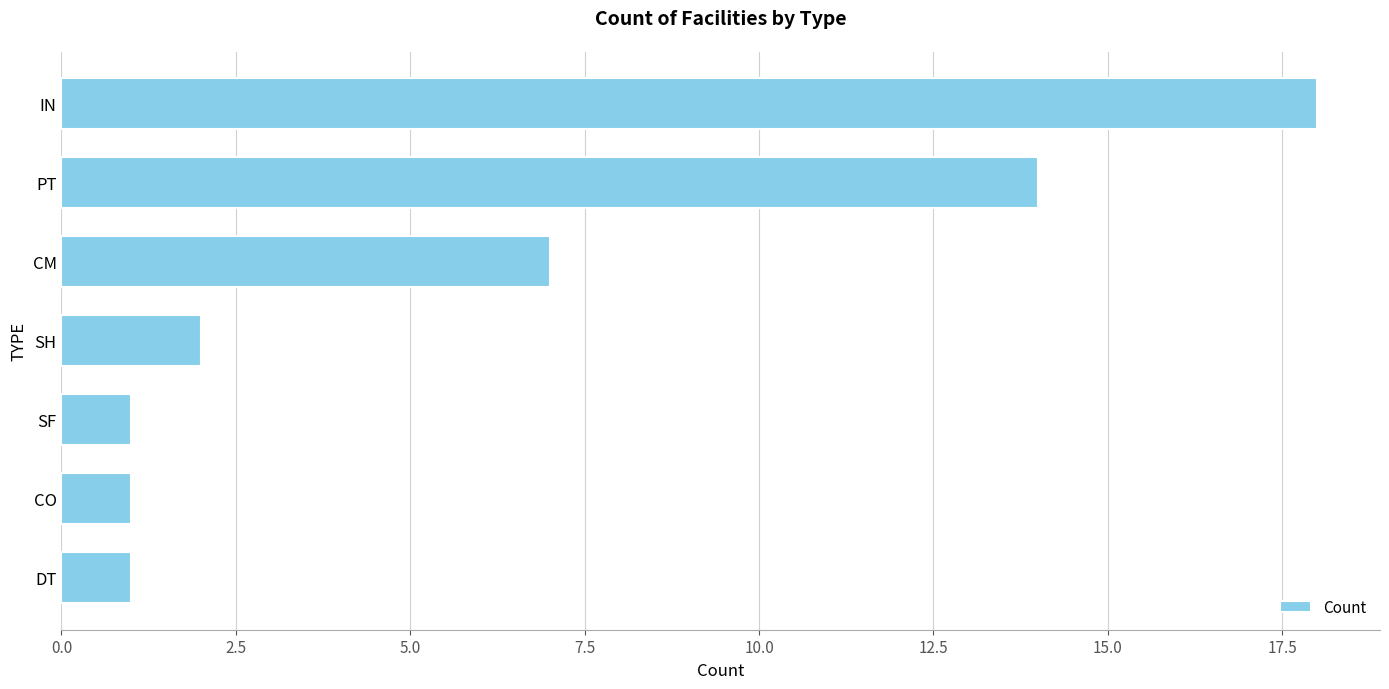

Is it true that the value at SH is 2?

True